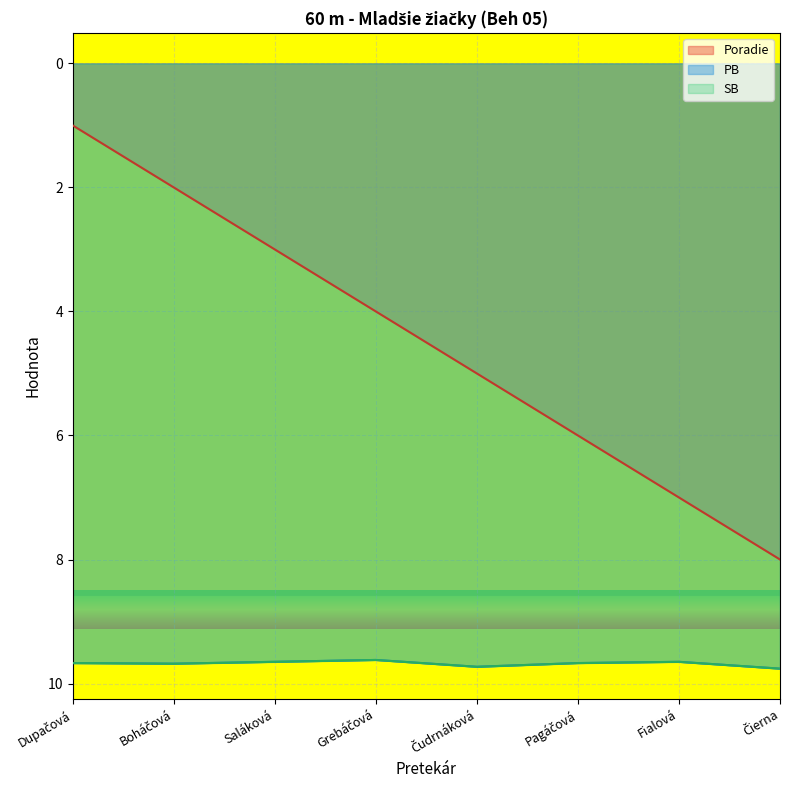

What is the difference between the maximum and minimum values in the Poradie series?

7.0